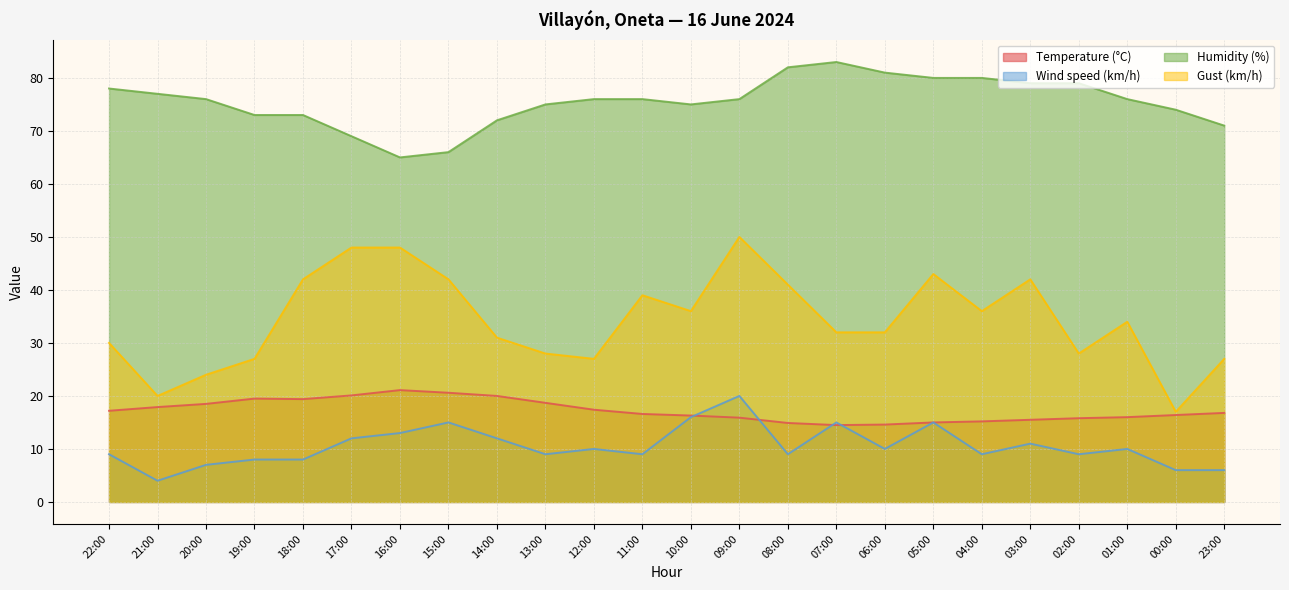

Which series has the largest total across all categories?

Humidity (%)